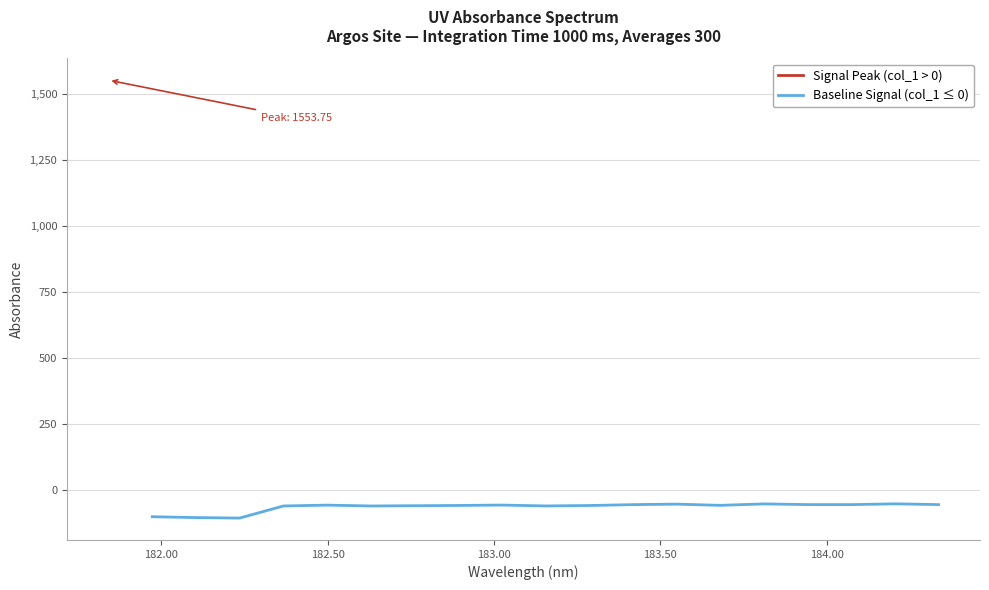

True or false: Signal Peak (col_1 > 0) and Baseline Signal (col_1 ≤ 0) cross at least once.

False